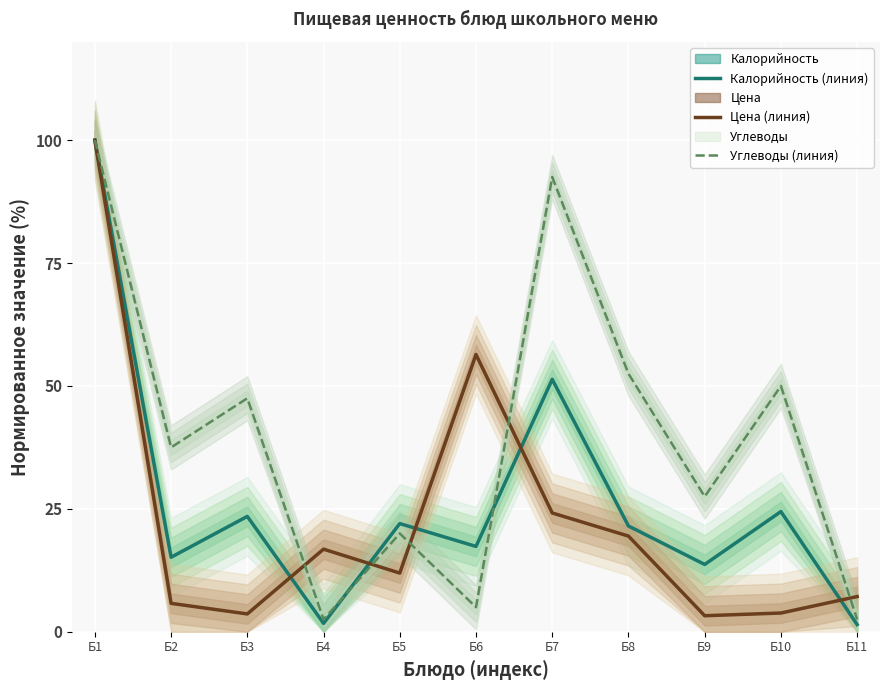

Is this an area chart (filled region under the line)?

No